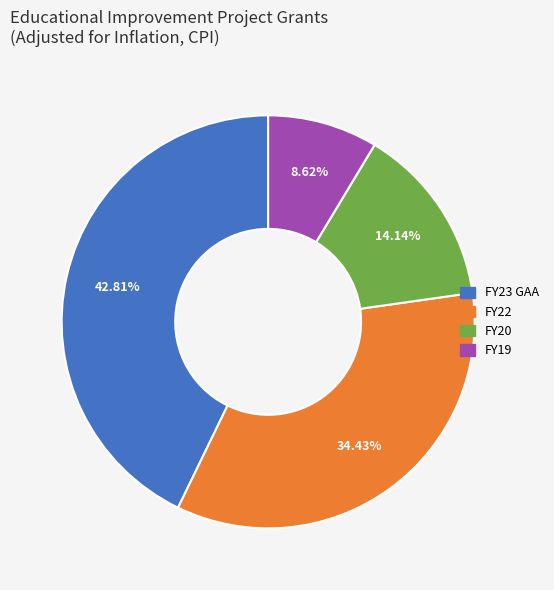

To the nearest percent, what percentage of the pie is FY23 GAA?

43%